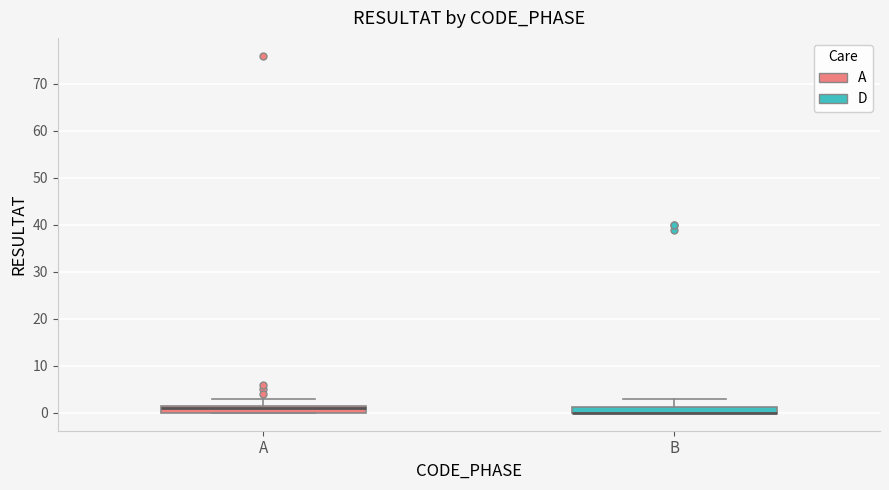

Where does the upper whisker of the box for A end on the y-axis? The values are not printed on the chart, so give them approximately, as read against the axis.

3